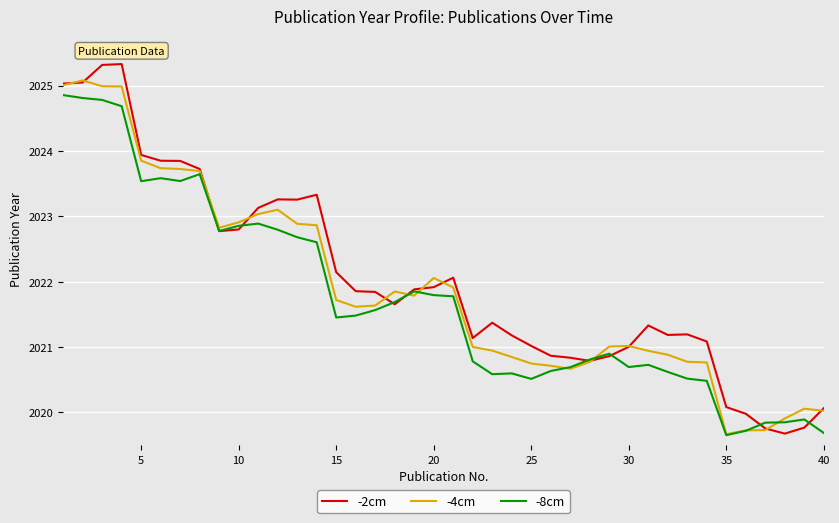

How many lines are shown in the chart?

3